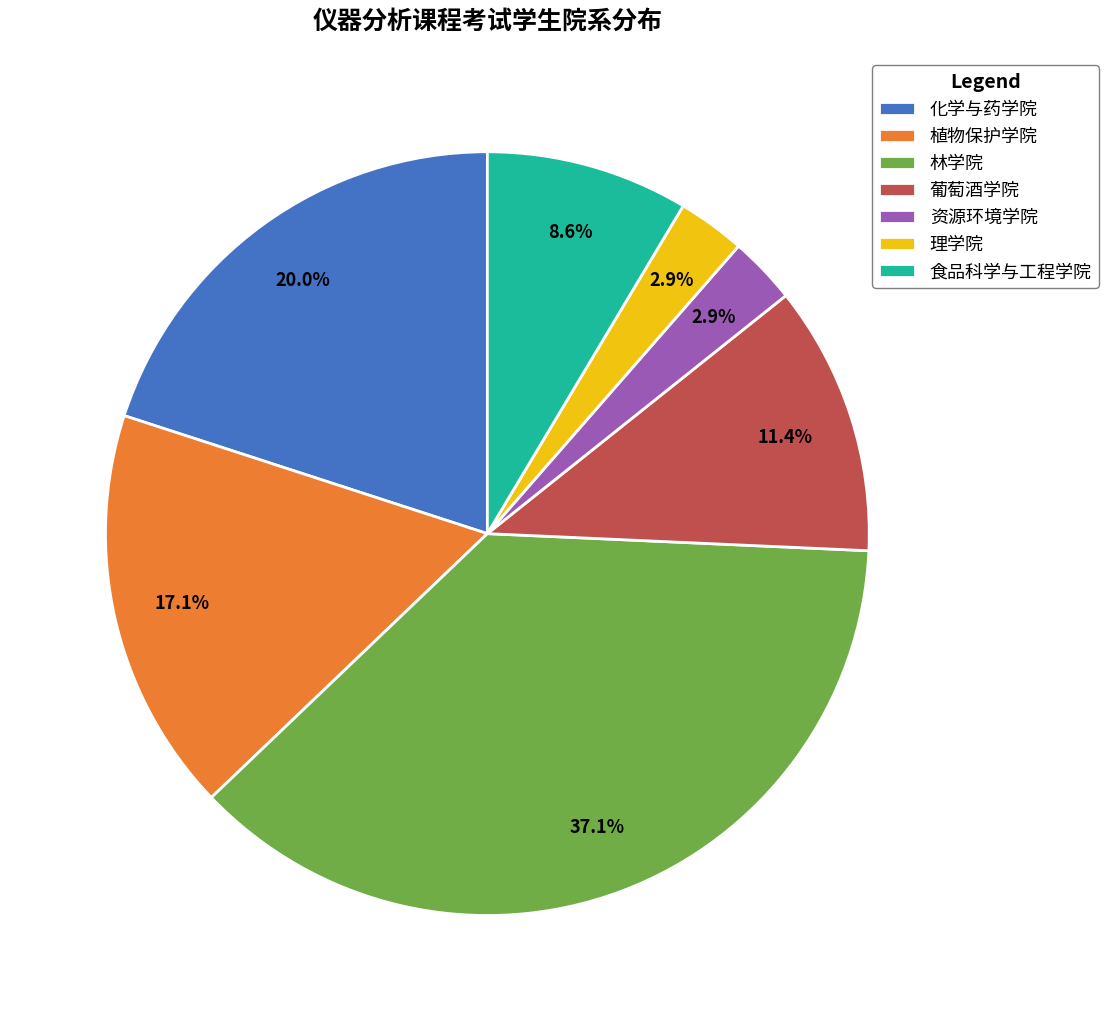

What is the ratio of the value at 食品科学与工程学院 to the value at 植物保护学院?

0.5